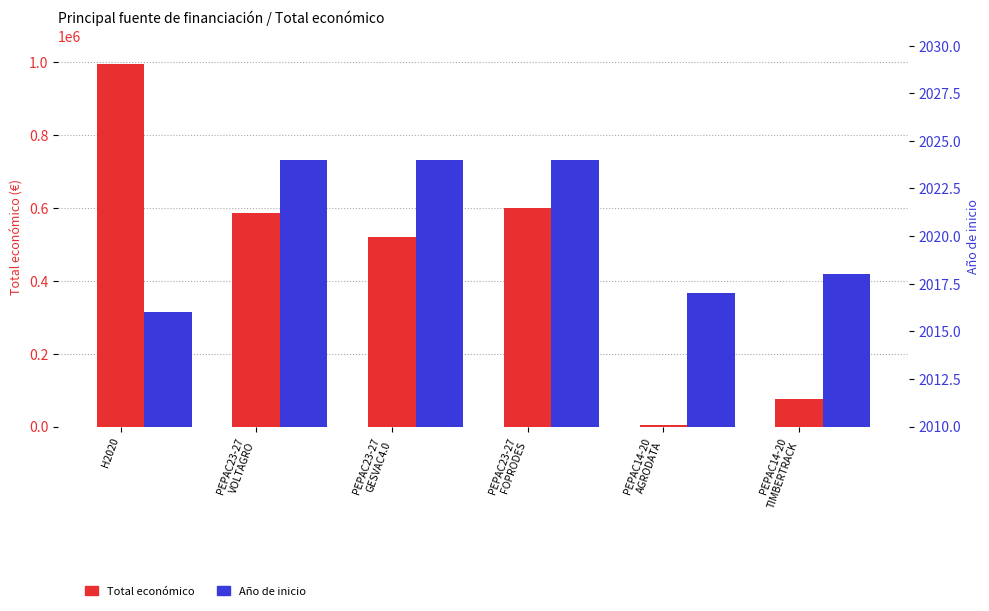

At which label is Año de inicio closest to 2020?

PEPAC14-20
TIMBERTRACK